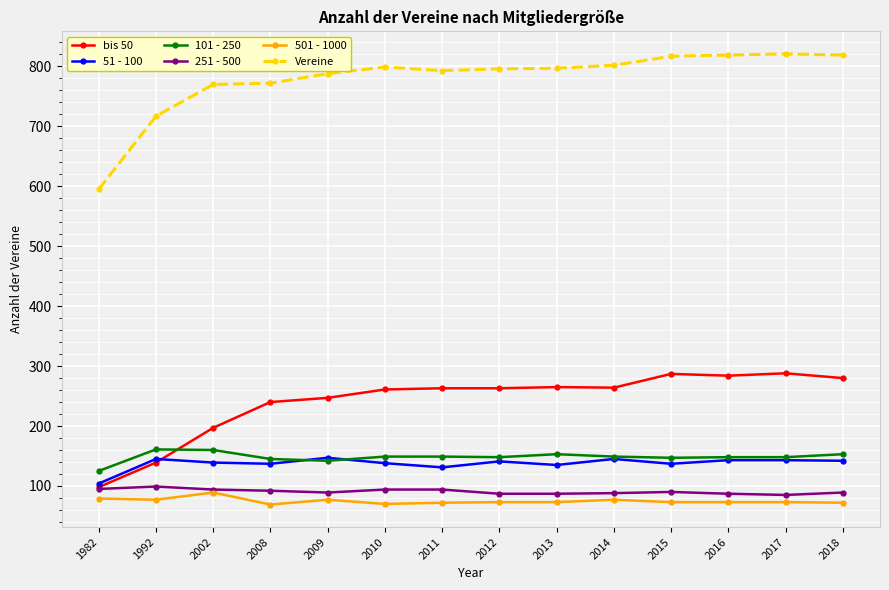

Rank the series by their maximum value, from lowest to highest.

501 - 1000, 251 - 500, 51 - 100, 101 - 250, bis 50, Vereine